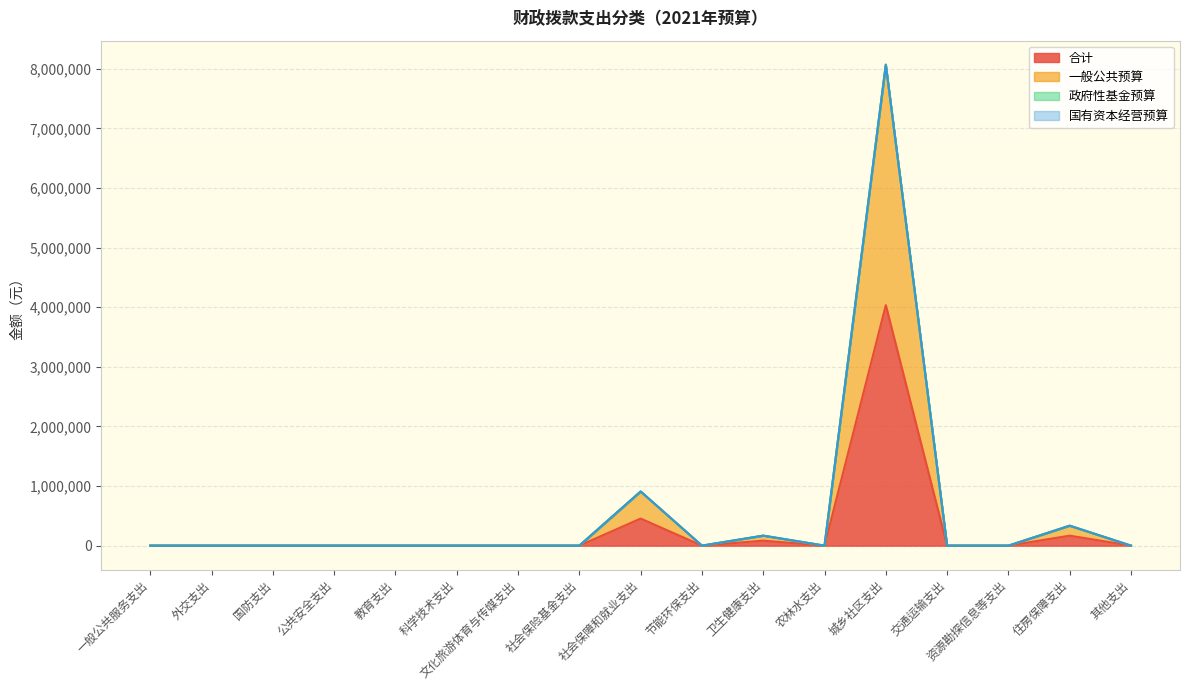

Which series has the largest total across all categories?

一般公共预算